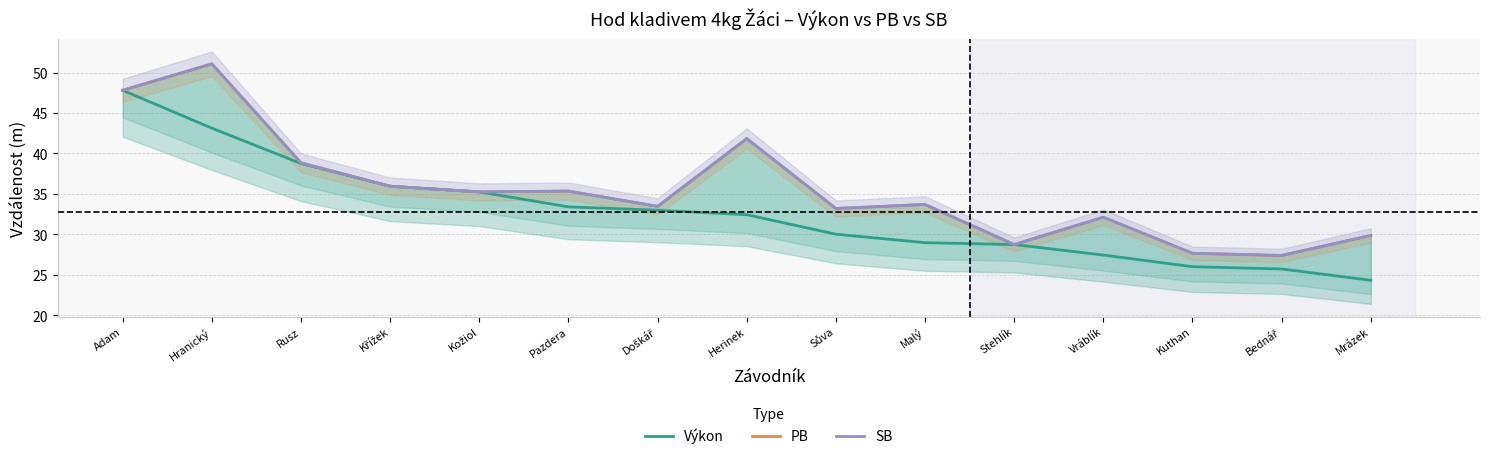

True or false: SB has a value of 51.1 at Hranický.

True